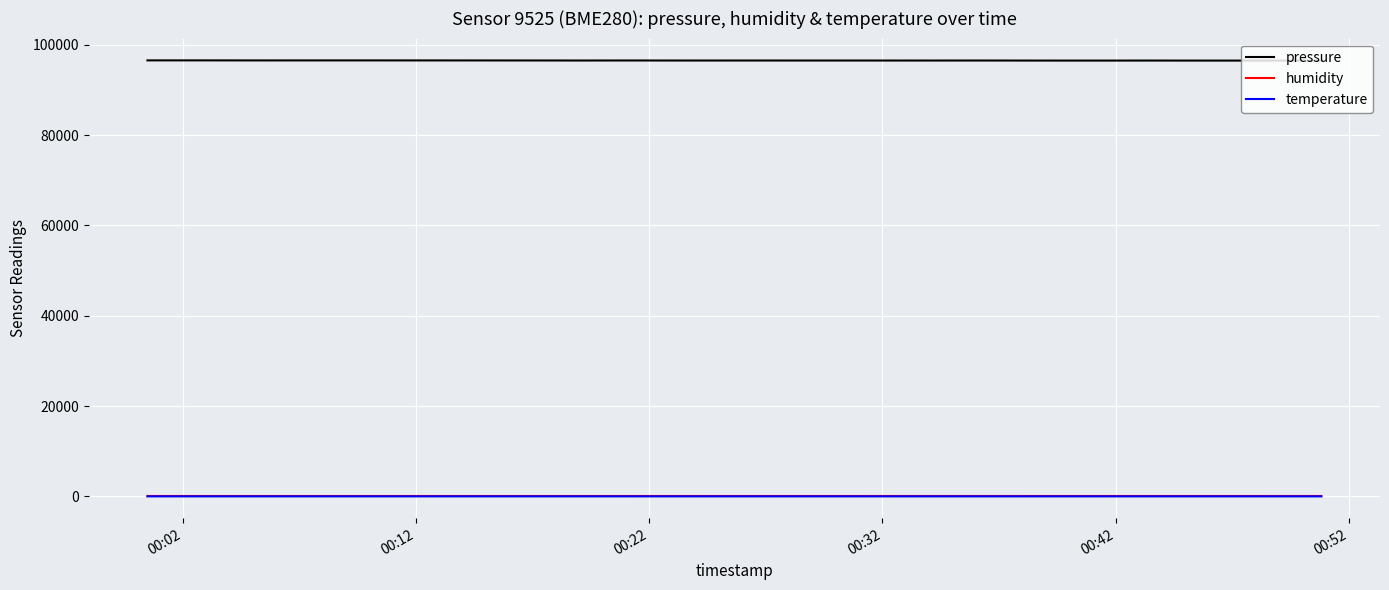

What is the minimum value for pressure?

96500.5